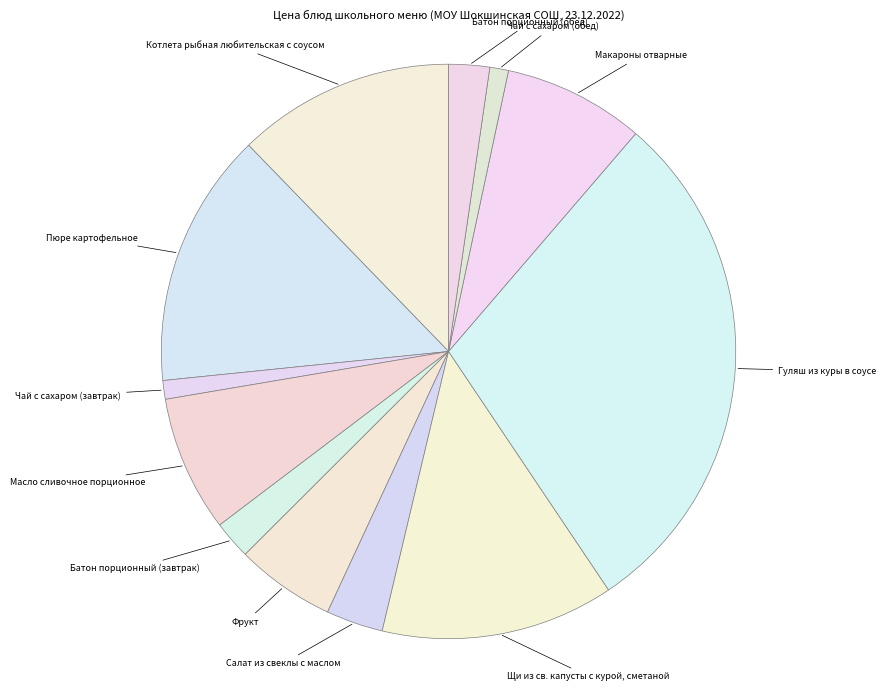

What is the ratio of the value at Пюре картофельное to the value at Макароны отварные?

1.8